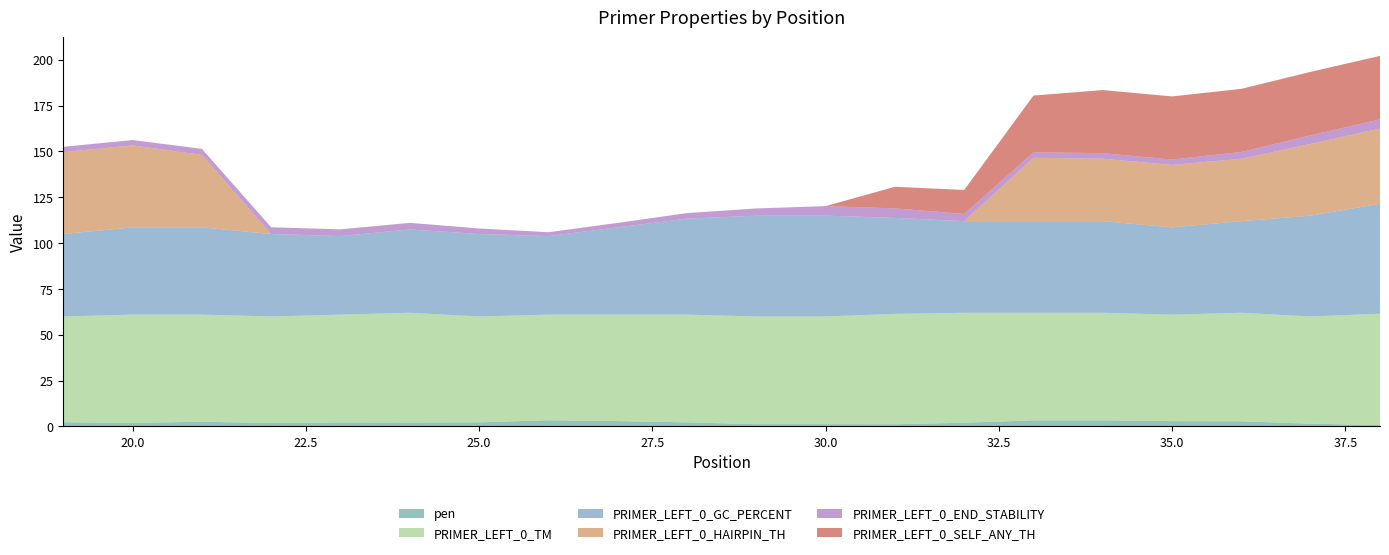

Reading left to right, extract all data points from this chart.

pen: 19=2.3	20=1.9	21=2.6	22=1.9	23=2.2	24=2.2	25=2.2	26=3.4	27=2.9	28=2.2	29=1.3	30=1.3	31=1.2	32=2.0	33=3.3	34=3.3	35=2.9	36=2.8	37=1.5	38=0.8
PRIMER_LEFT_0_TM: 19=57.7	20=59.1	21=58.4	22=58.1	23=58.8	24=59.8	25=57.8	26=57.6	27=58.1	28=58.8	29=58.7	30=58.7	31=60.2	32=60.0	33=58.7	34=58.7	35=58.1	36=59.2	37=58.5	38=60.8
PRIMER_LEFT_0_GC_PERCENT: 19=45.0	20=47.6	21=47.6	22=45.0	23=42.9	24=45.5	25=45.0	26=42.9	27=47.6	28=52.4	29=55.0	30=55.0	31=52.4	32=50.0	33=50.0	34=50.0	35=47.6	36=50.0	37=55.0	38=60.0
PRIMER_LEFT_0_HAIRPIN_TH: 19=44.7	20=44.7	21=39.5	22=0.0	23=0.0	24=0.0	25=0.0	26=0.0	27=0.0	28=0.0	29=0.0	30=0.0	31=0.0	32=0.0	33=34.6	34=34.1	35=34.1	36=34.1	37=39.1	38=41.0
PRIMER_LEFT_0_END_STABILITY: 19=2.8	20=2.9	21=3.3	22=3.7	23=3.7	24=3.6	25=3.0	26=2.1	27=2.4	28=3.0	29=3.9	30=5.2	31=5.2	32=3.9	33=3.0	34=3.0	35=2.9	36=3.7	37=4.7	38=5.0
PRIMER_LEFT_0_SELF_ANY_TH: 19=0.0	20=0.0	21=0.0	22=0.0	23=0.0	24=0.0	25=0.0	26=0.0	27=0.0	28=0.0	29=0.0	30=0.0	31=11.8	32=13.1	33=30.9	34=34.4	35=34.4	36=34.4	37=34.6	38=34.6